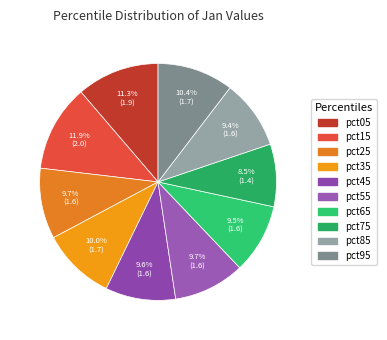

How many segments does this pie chart have?

10